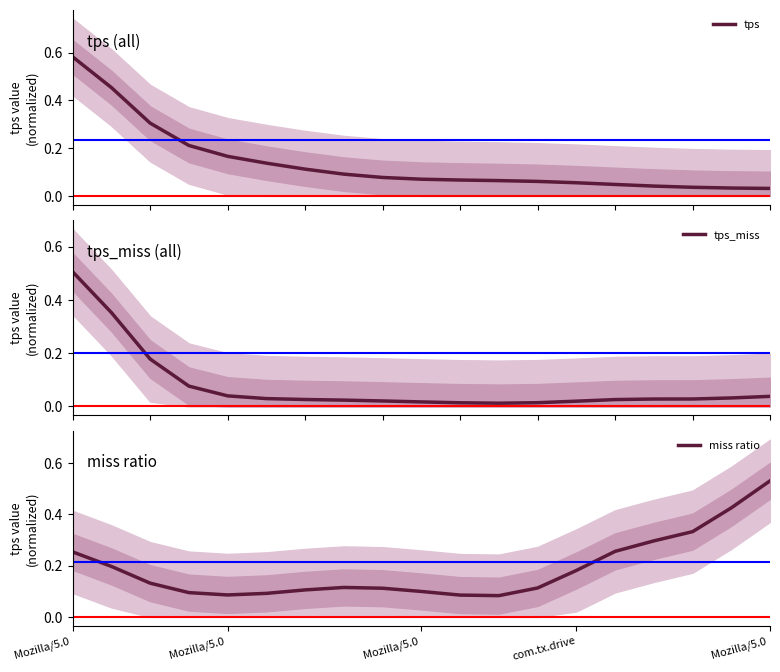

At which category does miss ratio reach its first local peak?

7